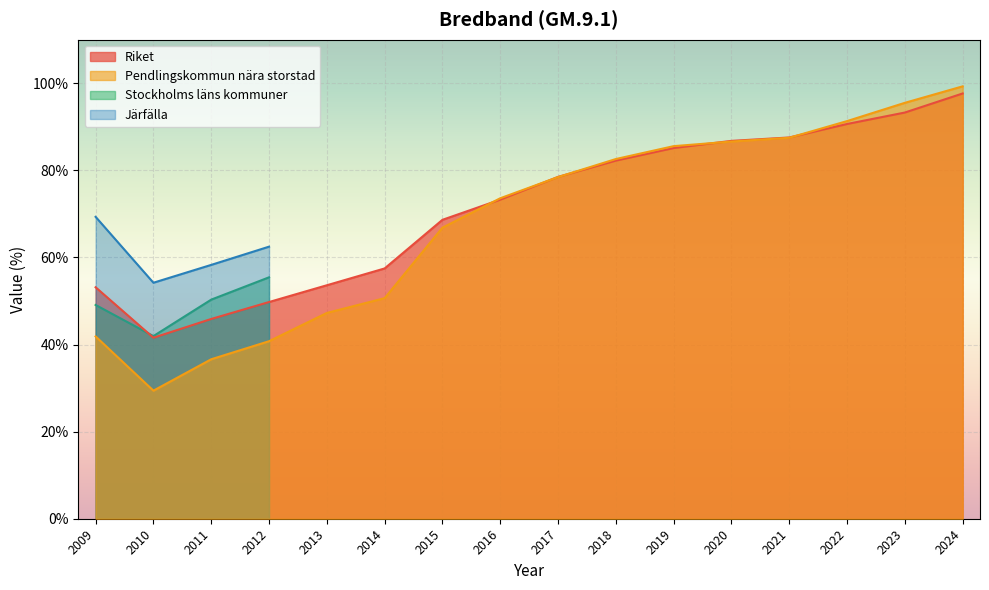

What is the difference between the Pendlingskommun nära storstad values at 2017 and 2013?

31.2